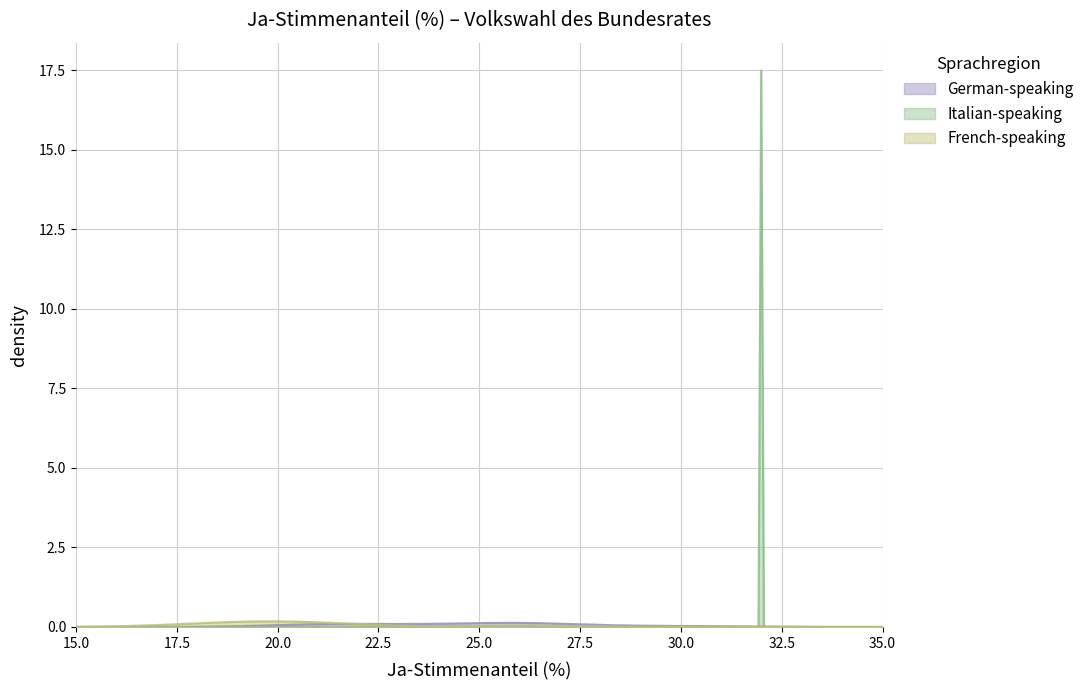

What is the greatest value displayed?

17.5